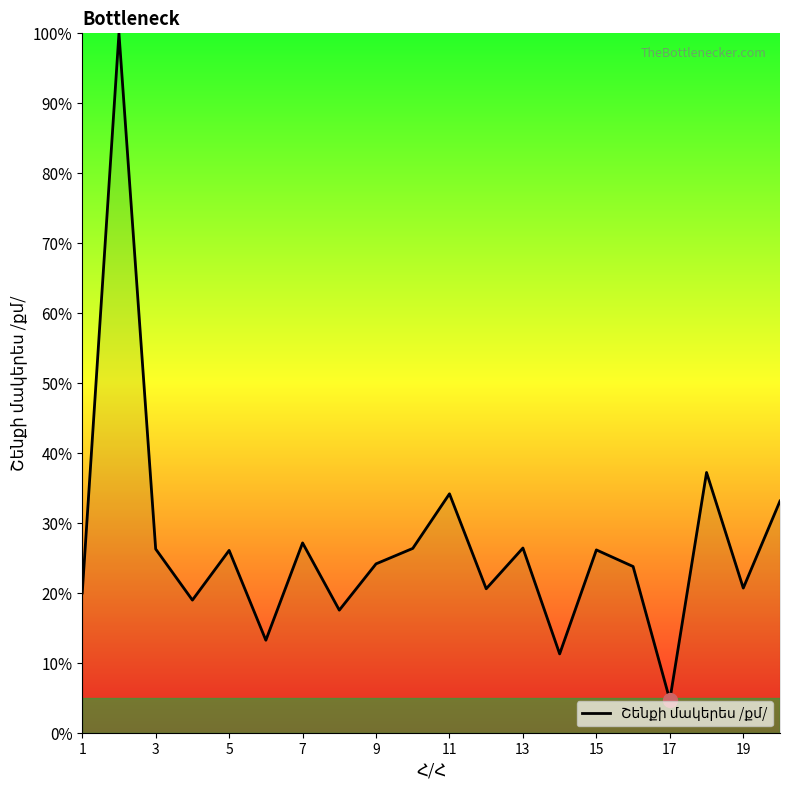

What is the minimum value shown in the chart?

4.8